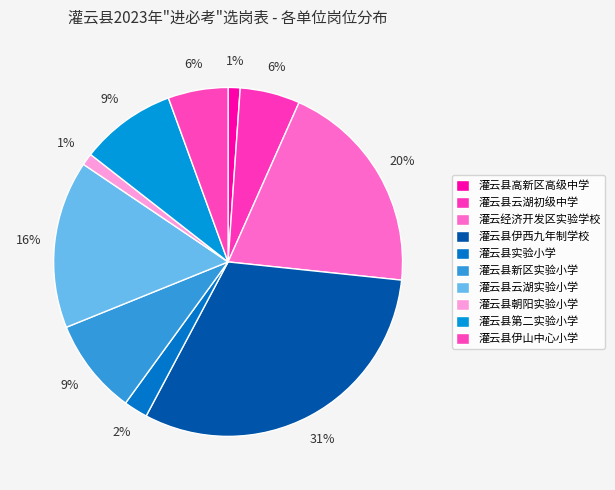

Which slice is the largest?

灌云县伊西九年制学校